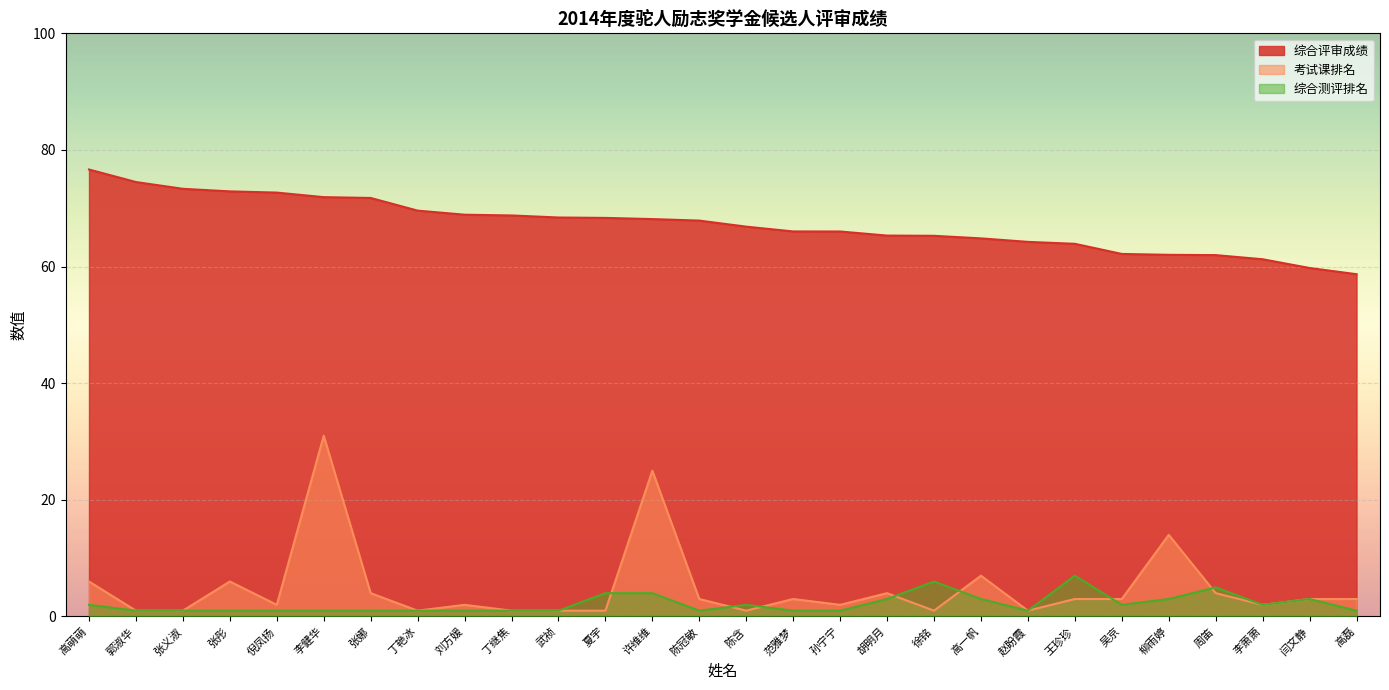

What is the sum of all 综合评审成绩 values?

1882.2